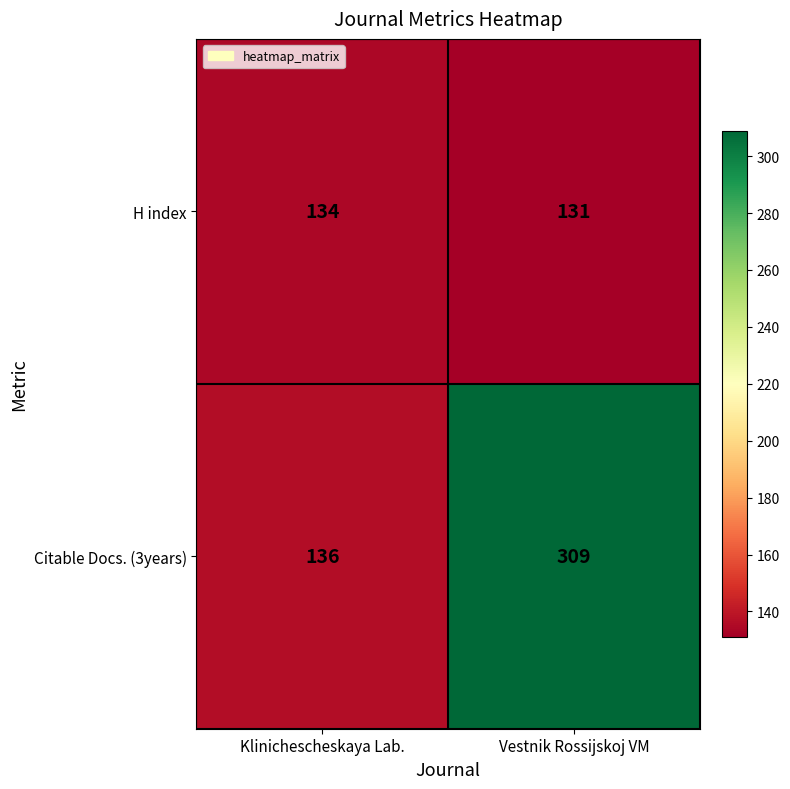

Which series has the largest total across all categories?

Citable Docs. (3years)